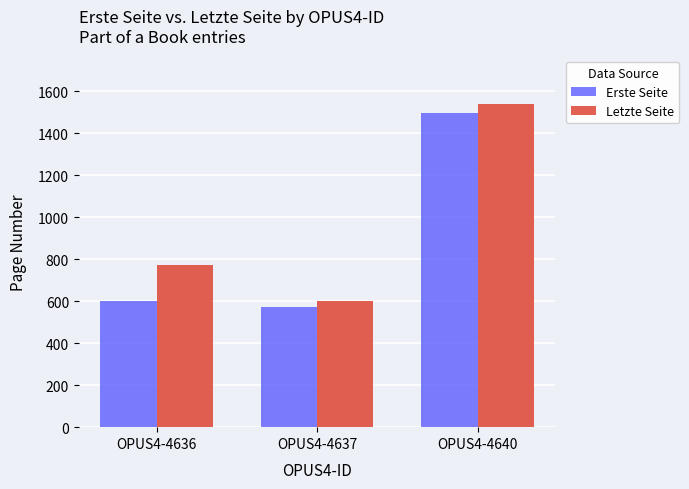

Rank the series at OPUS4-4640 from lowest to highest value.

Erste Seite, Letzte Seite